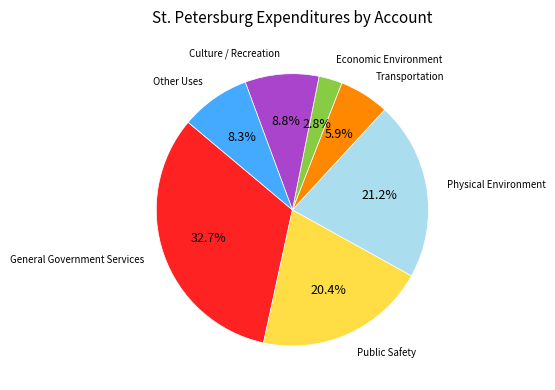

How many slices are in this pie chart?

7